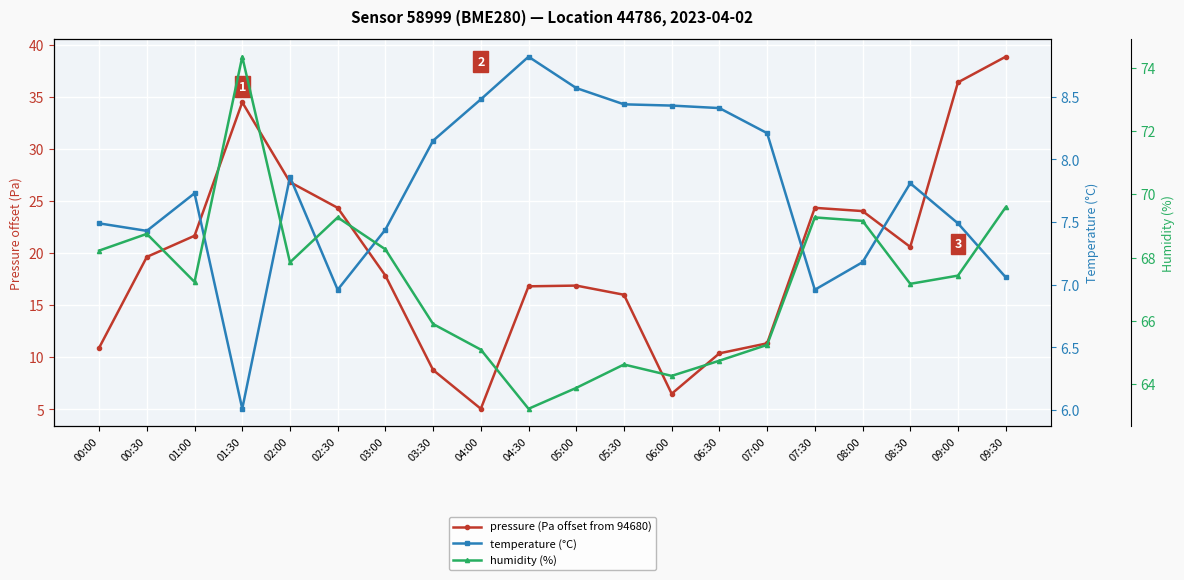

What is the label of the 19th point from the right?

00:30